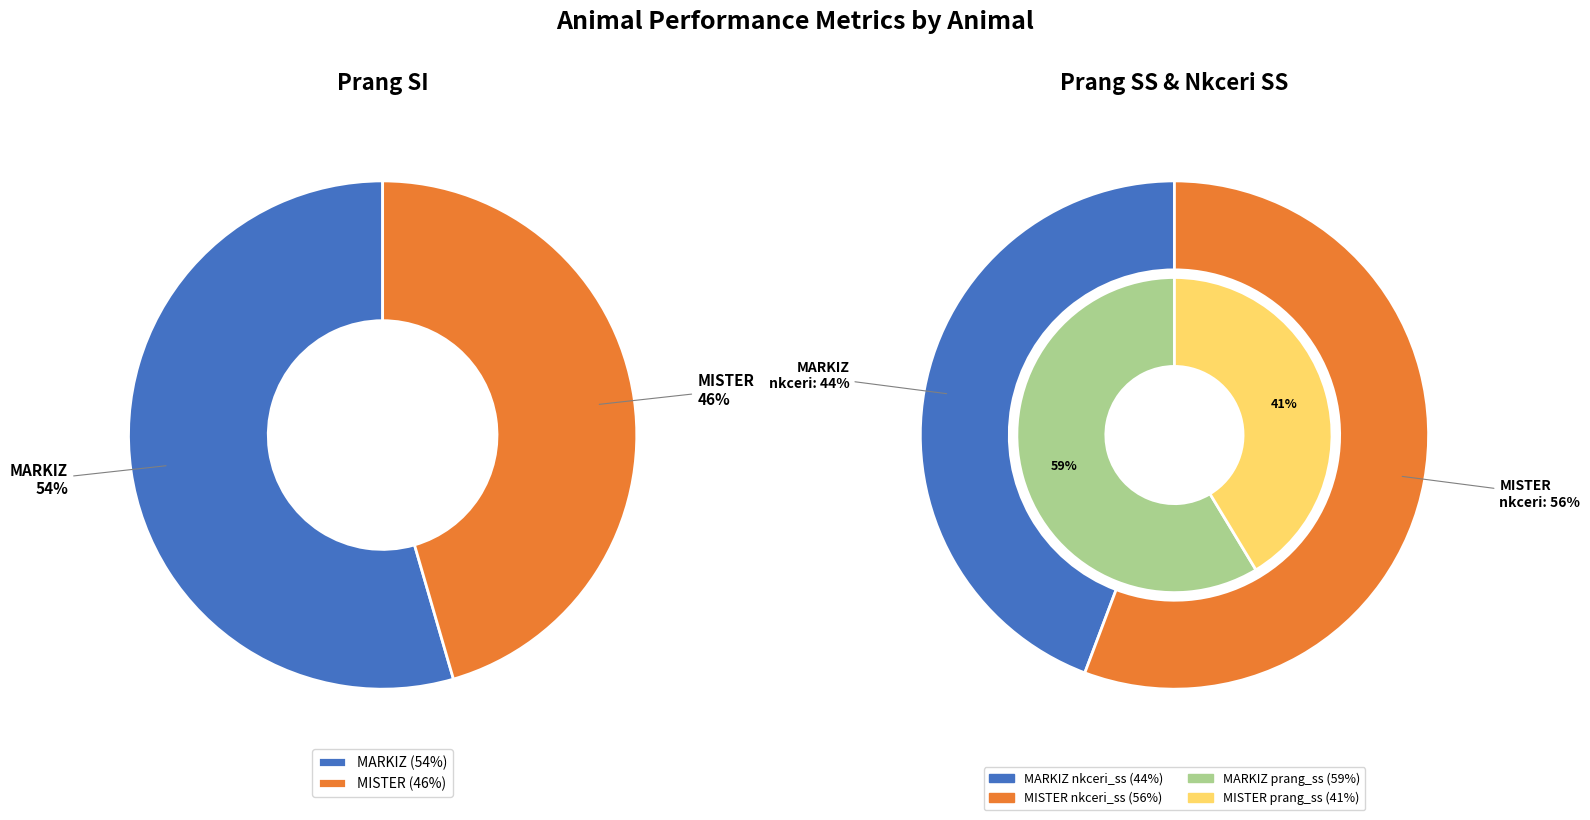

Does MISTER represent more than half of the total?

No